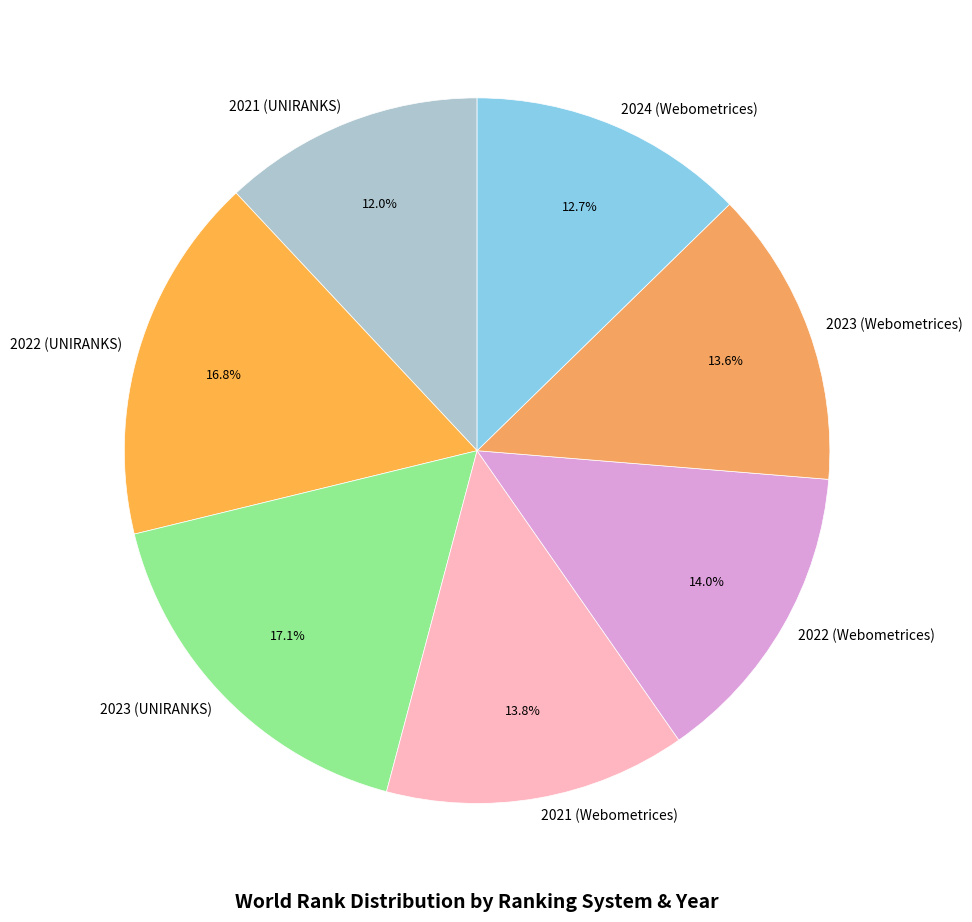

Approximately how many times larger is the value at 2023 (Webometrices) compared to 2022 (Webometrices)?

1.0